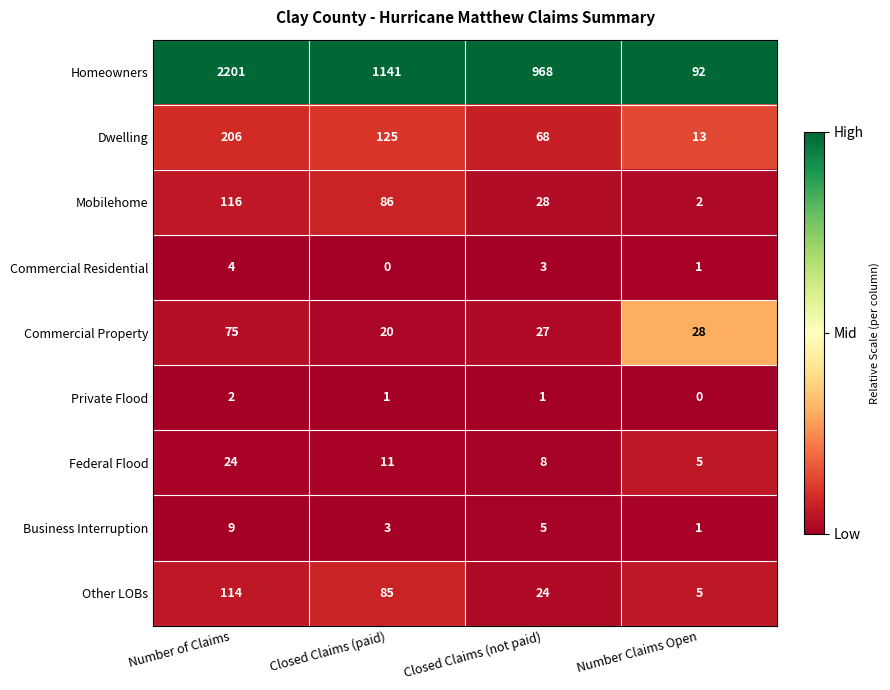

At which category is the sum across all series the highest?

Number of Claims